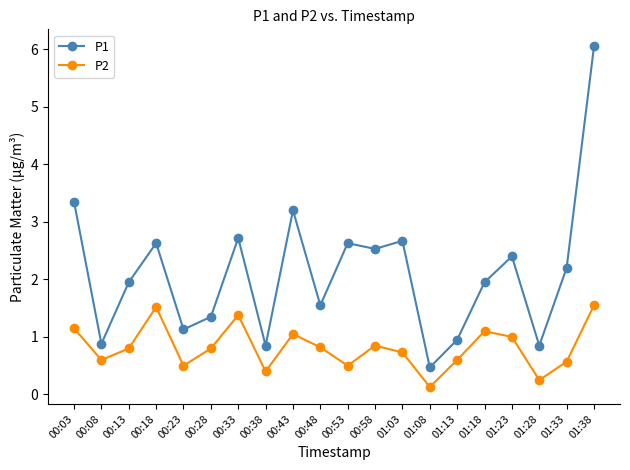

Where is the first local maximum for P2?

00:18